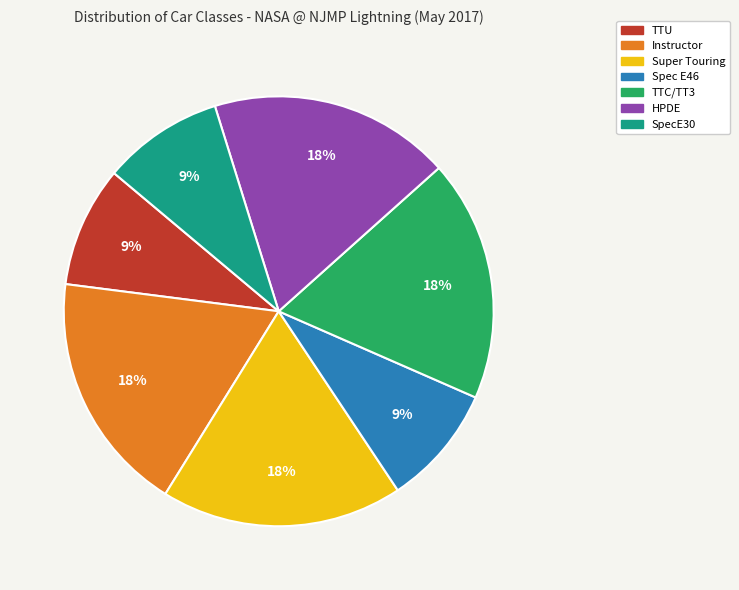

To the nearest percent, what percentage of the pie is TTC/TT3?

18%